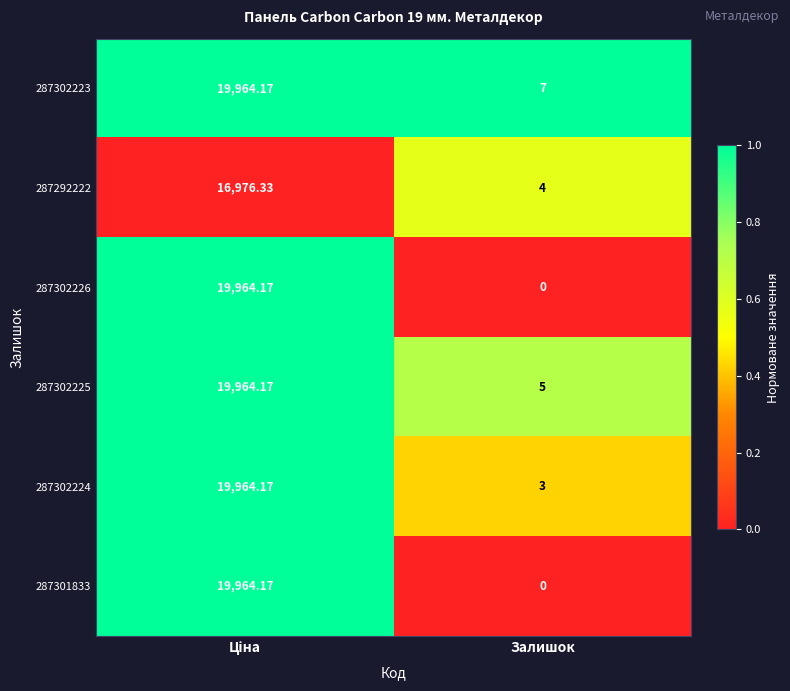

At which label is 287292222 closest to 8490?

Залишок